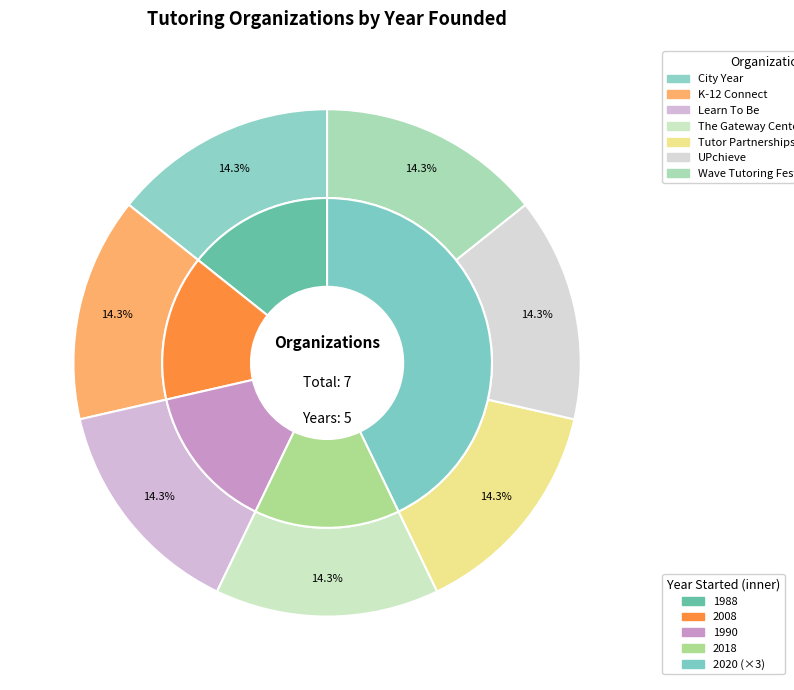

To the nearest percent, what portion does The Gateway Center for Education represent?

14%